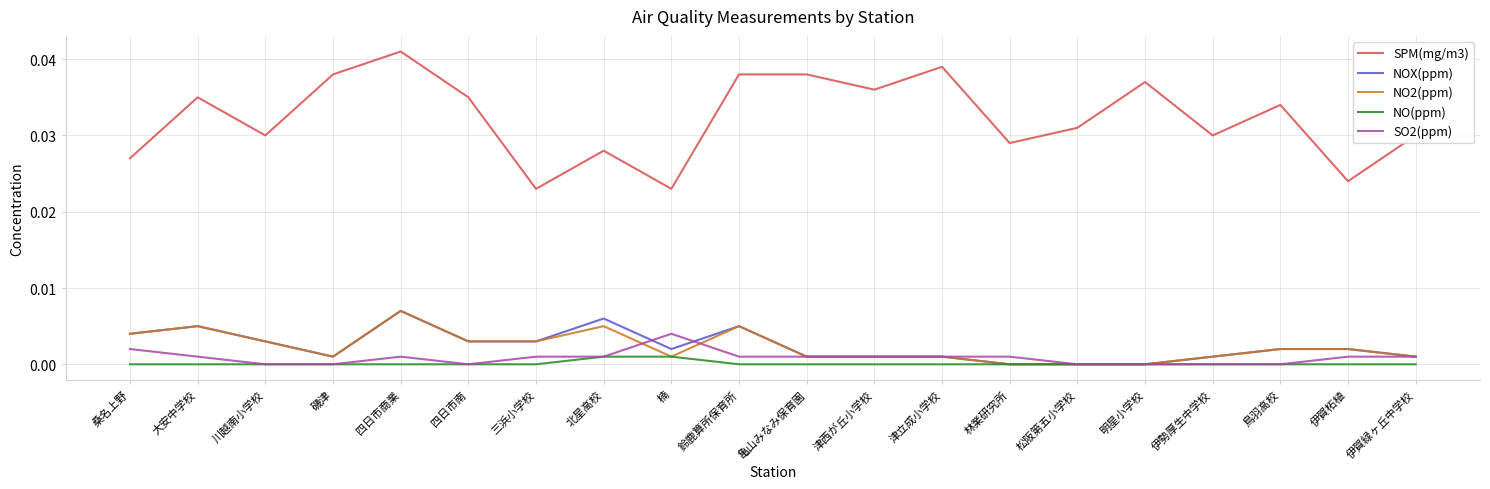

The value of SO2(ppm) at 四日市商業 is 0.0. True or false?

True